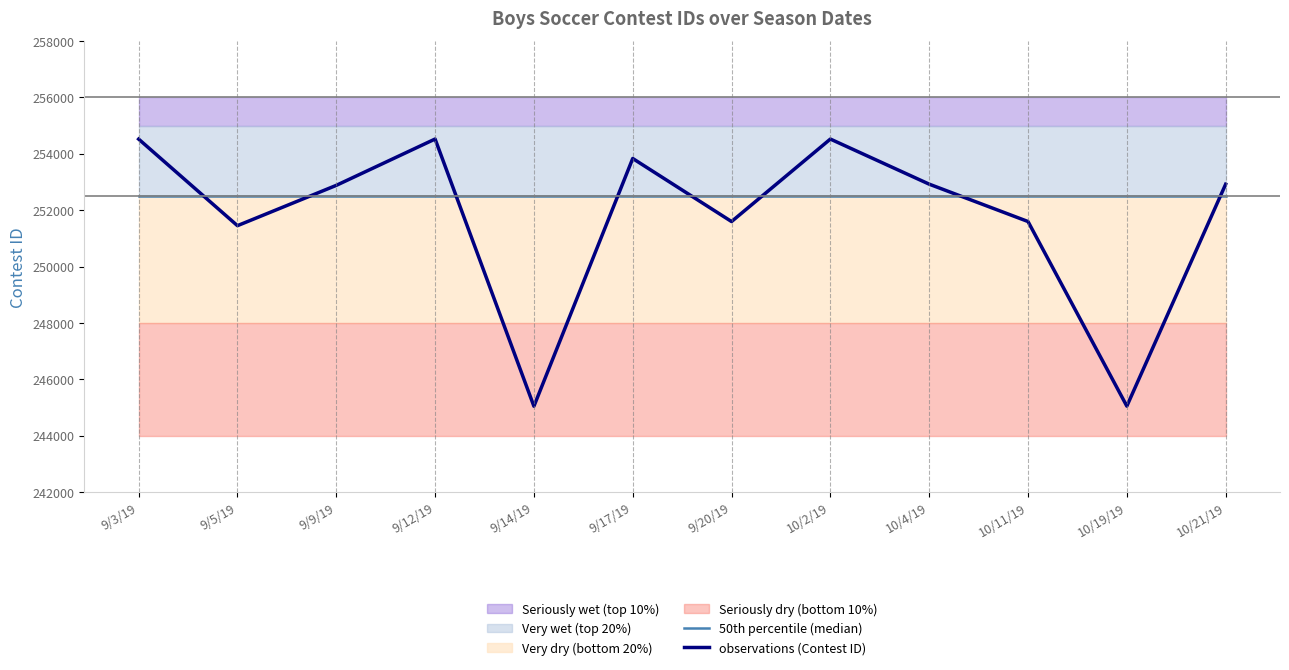

What is the label of the 12th point from the right?

9/3/19